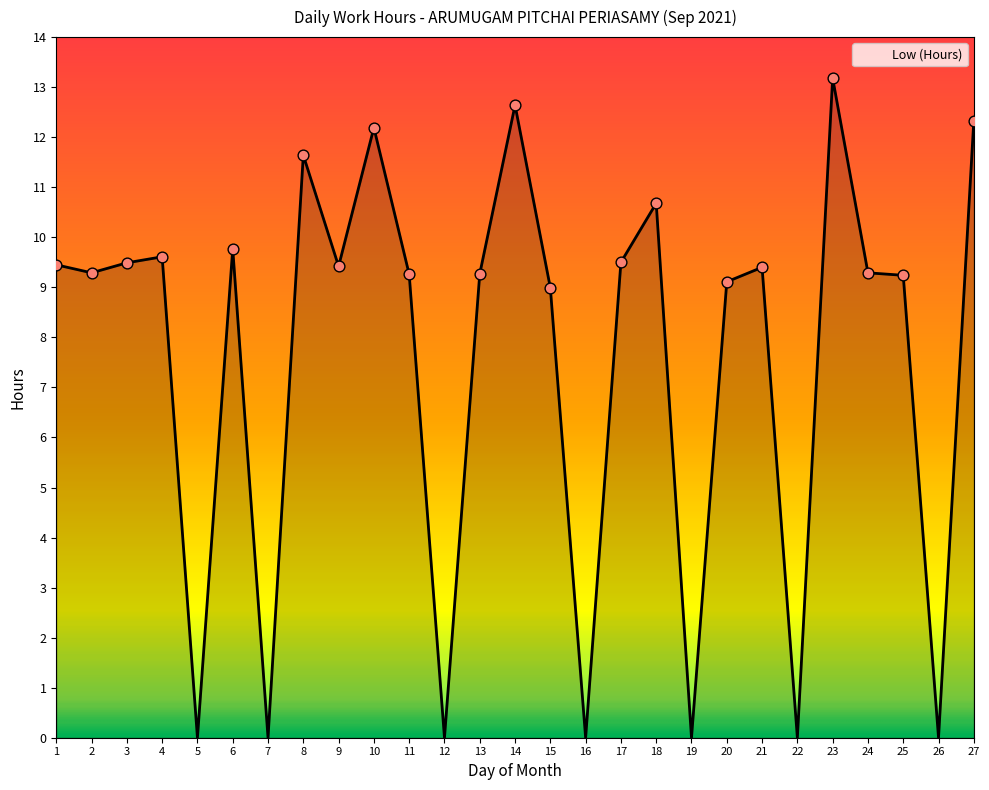

What is the change in value from 3 to 22?

-9.5